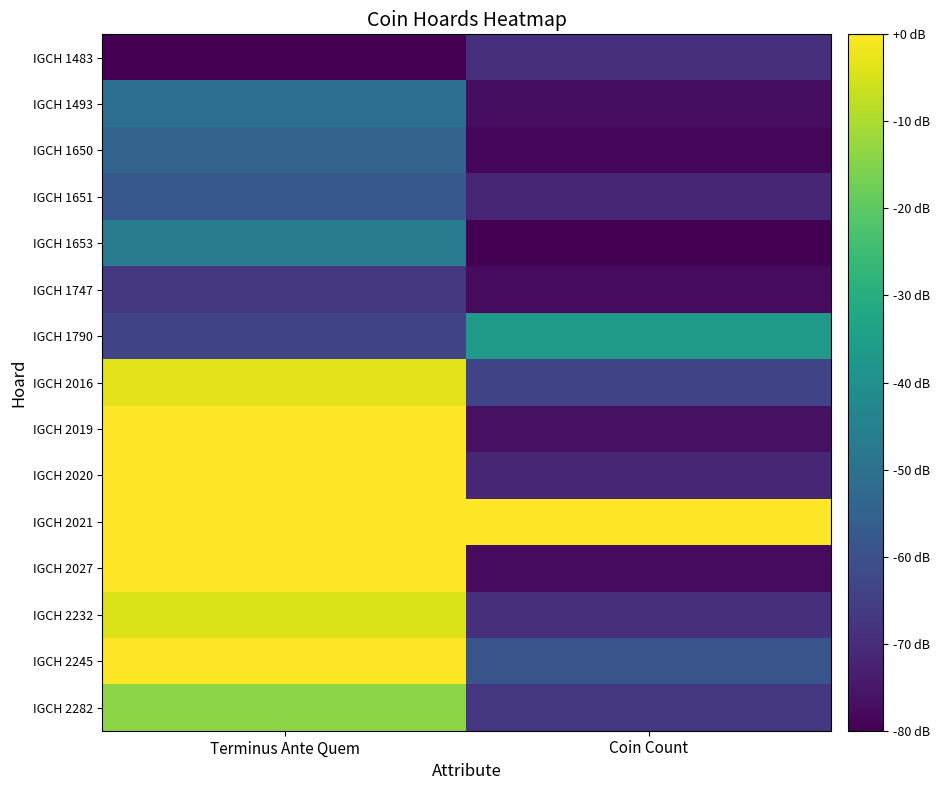

What is the spread (max minus min) of values at Terminus Ante Quem?

80.0